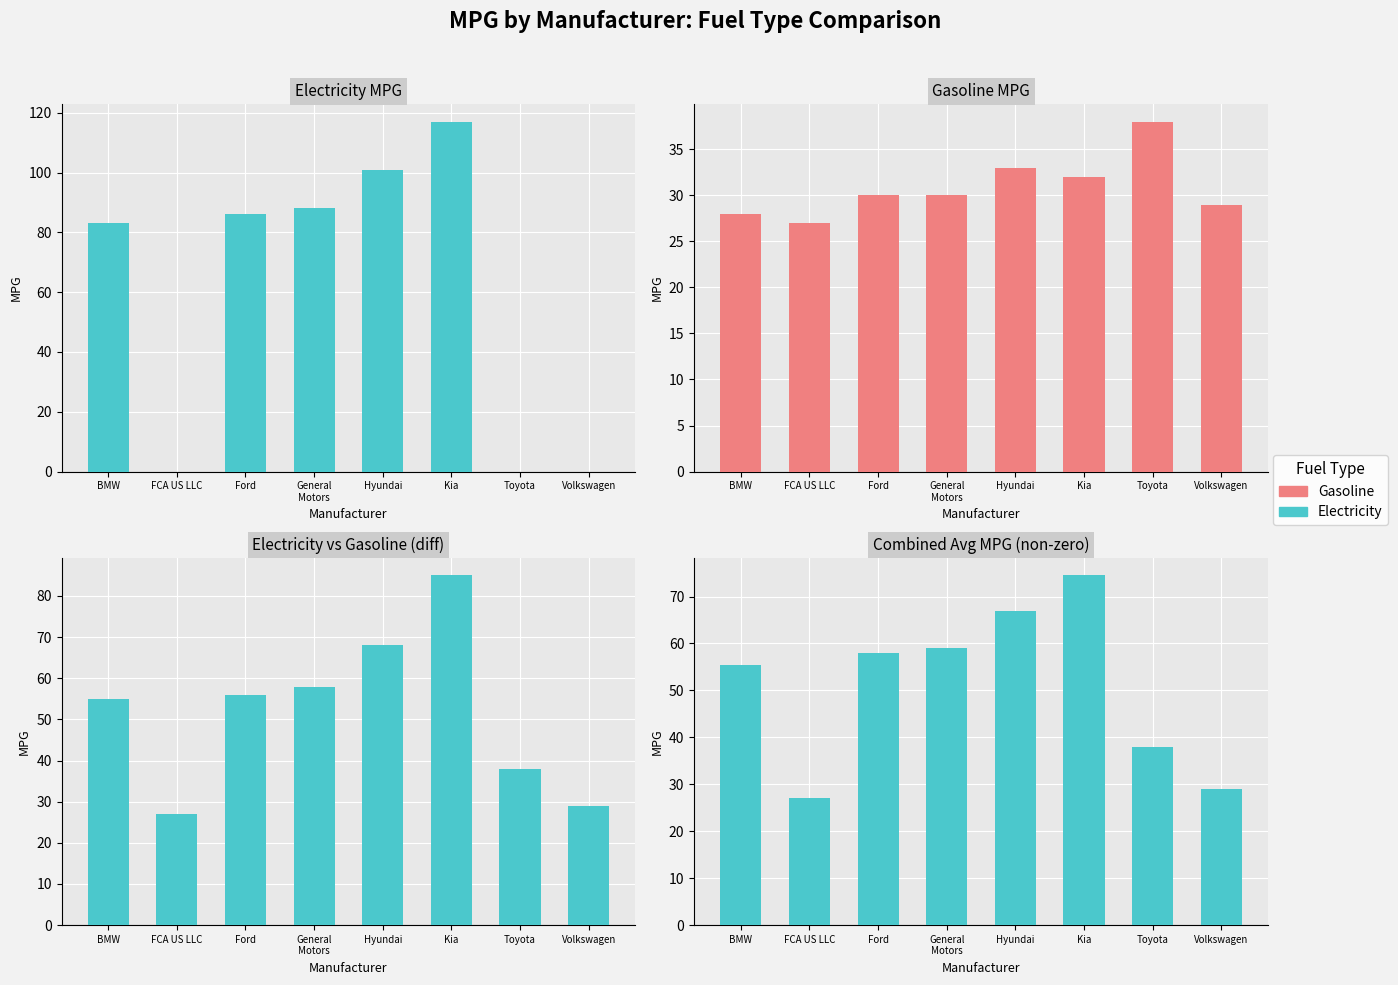

True or false: Average has a value of 23.8 at BMW.

False